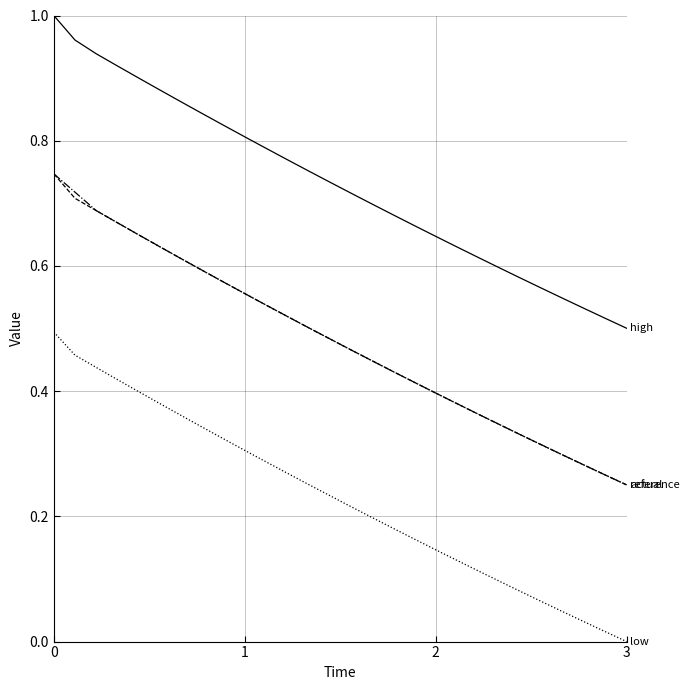

Count the number of data series in this chart.

4